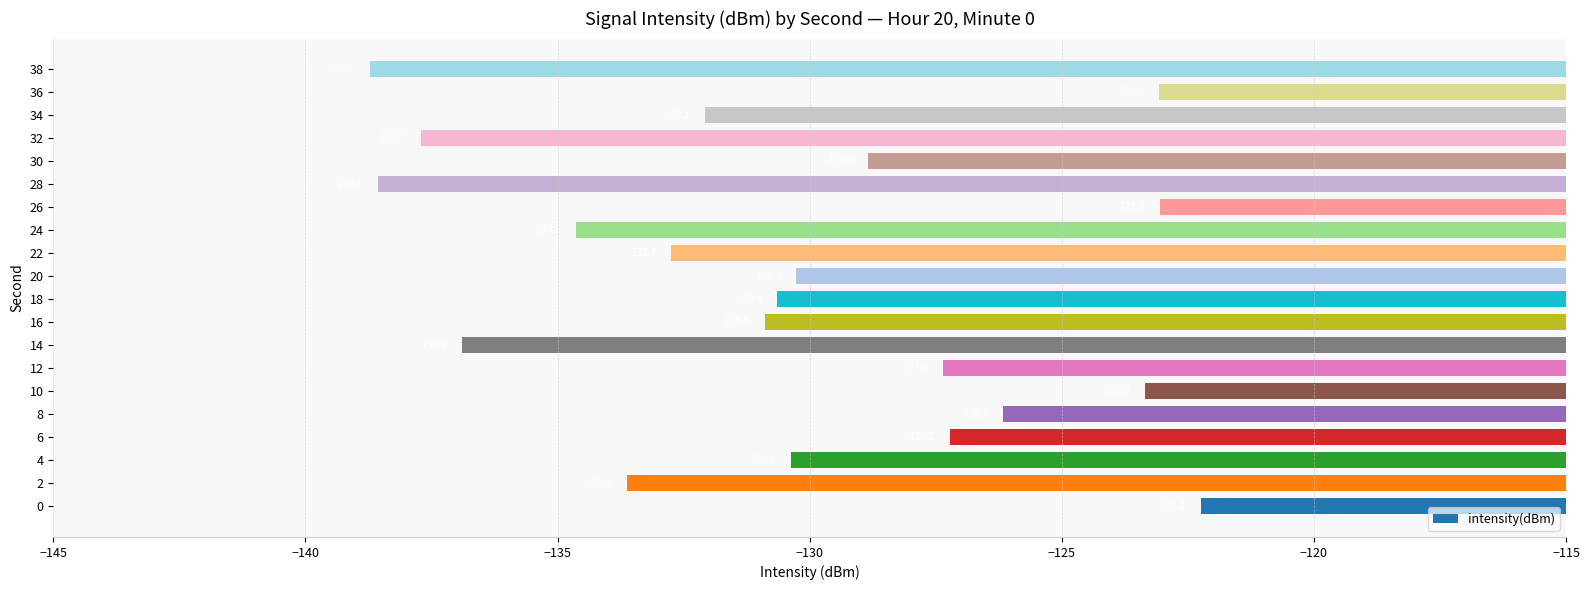

At which label is the value closest to -130?

20